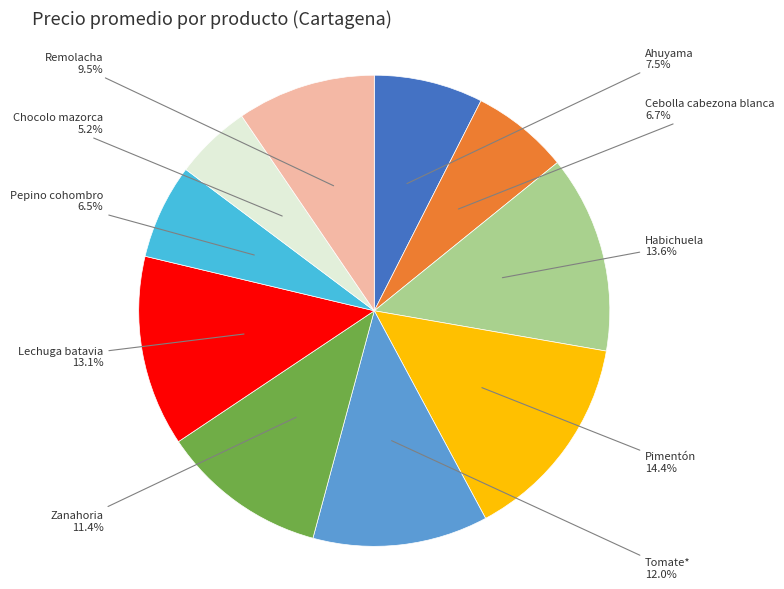

The Tomate* slice represents 6% of the pie. True or false?

False